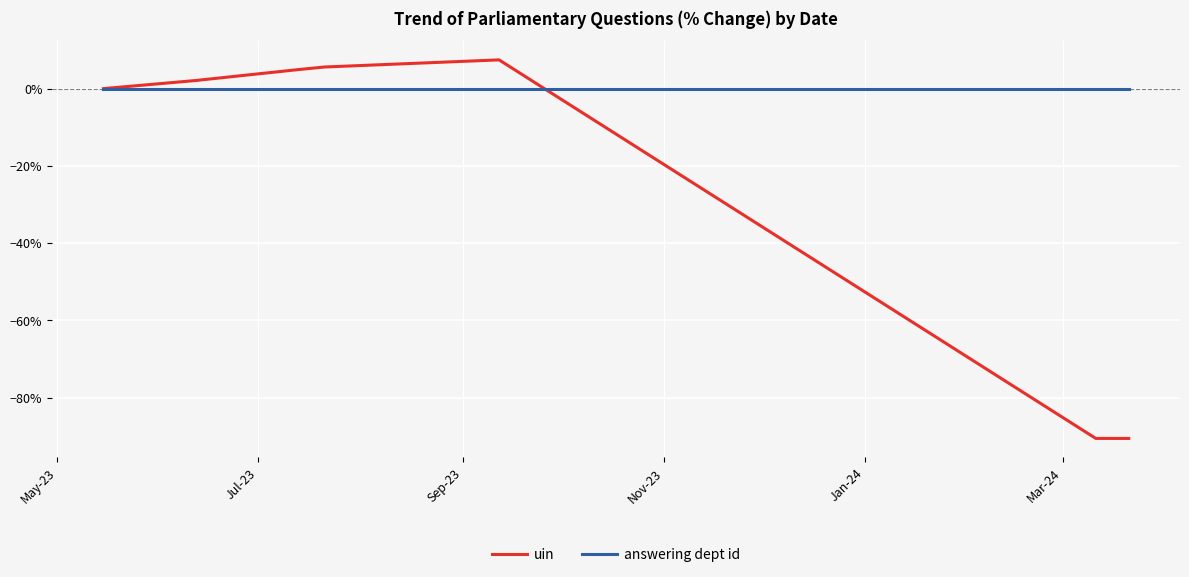

What is the smallest value displayed?

-90.6